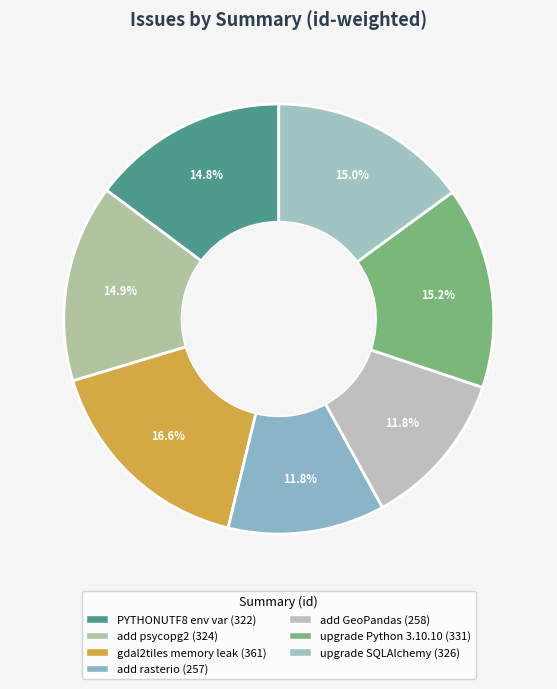

How many slices are in this pie chart?

7